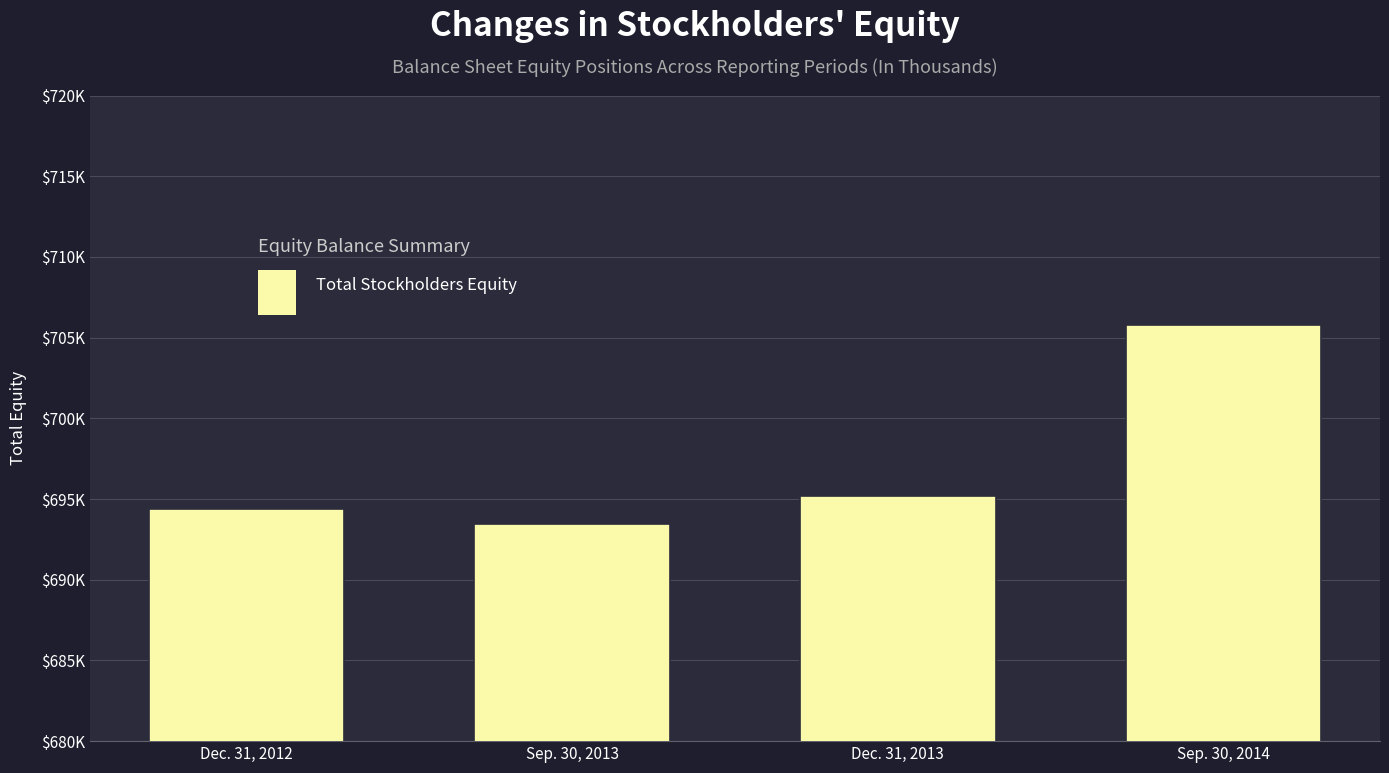

The value at Sep. 30, 2014 is 373818. True or false?

False